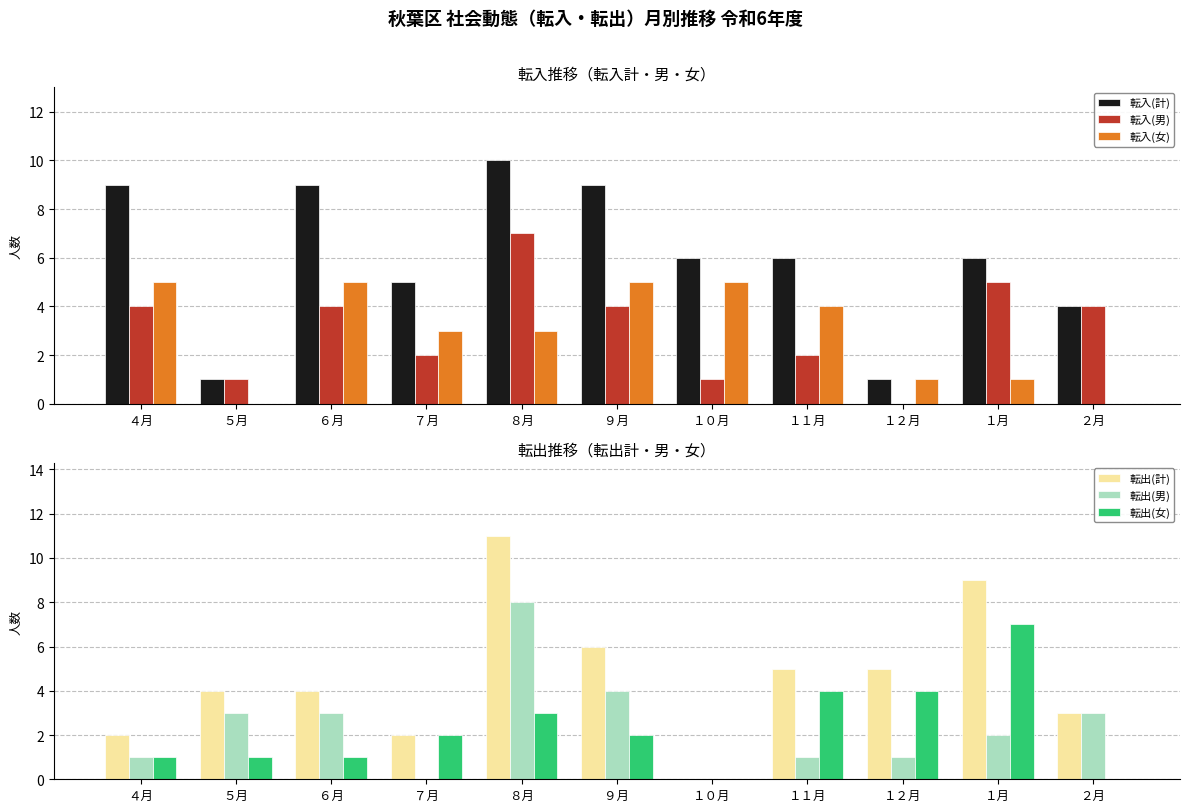

What is the average value of the 転入(男) series?

3